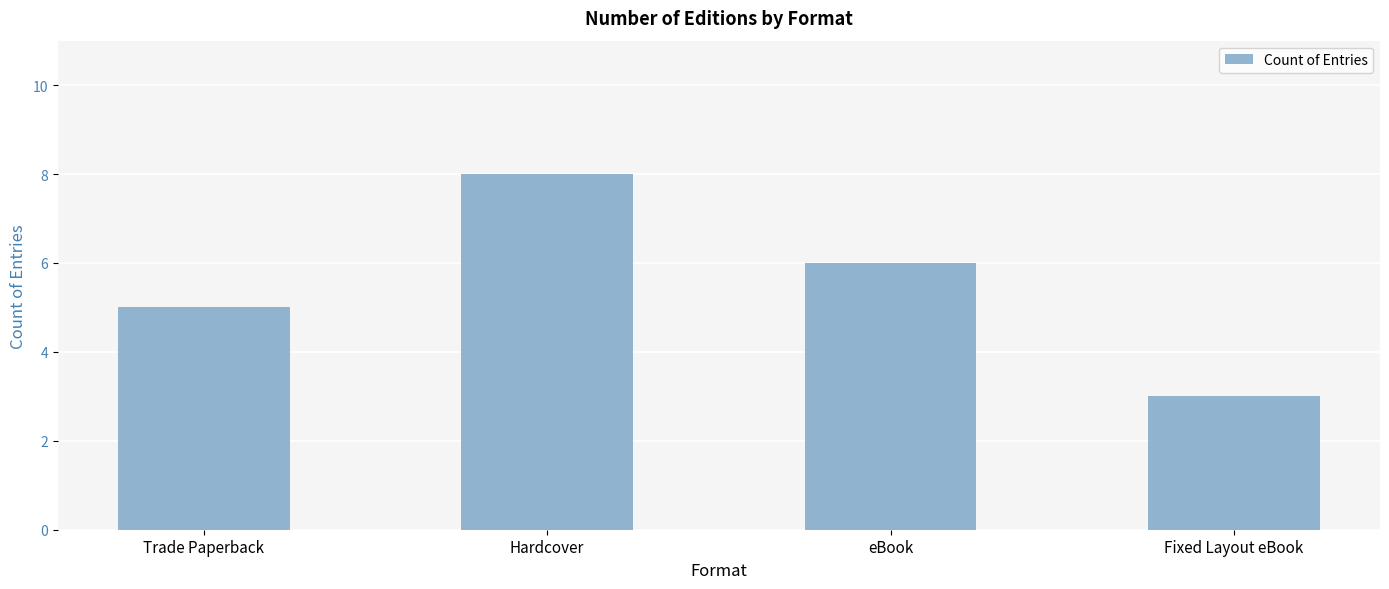

What is the difference between the second highest and second lowest values?

1